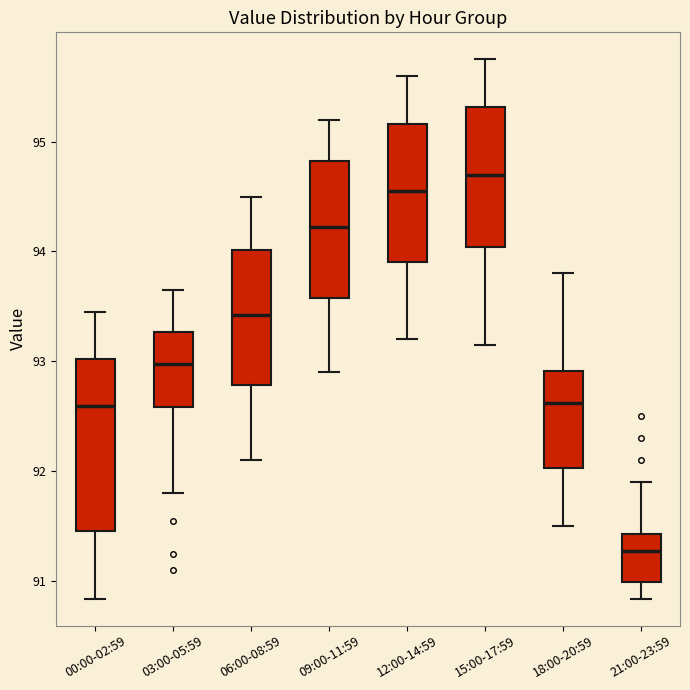

Where does the lower whisker of the box for 18:00-20:59 end on the y-axis? The values are not printed on the chart, so give them approximately, as read against the axis.

91.5